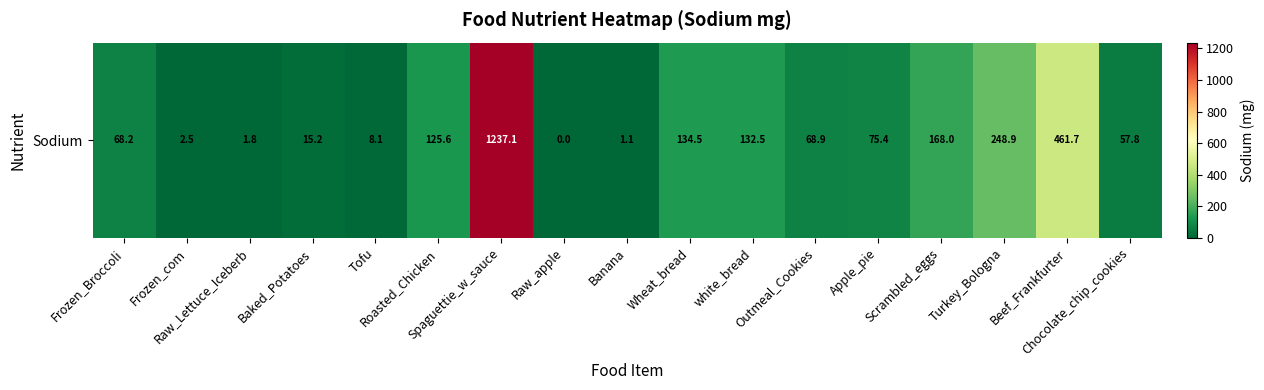

At which category does the chart reach its minimum across all series?

Raw_apple